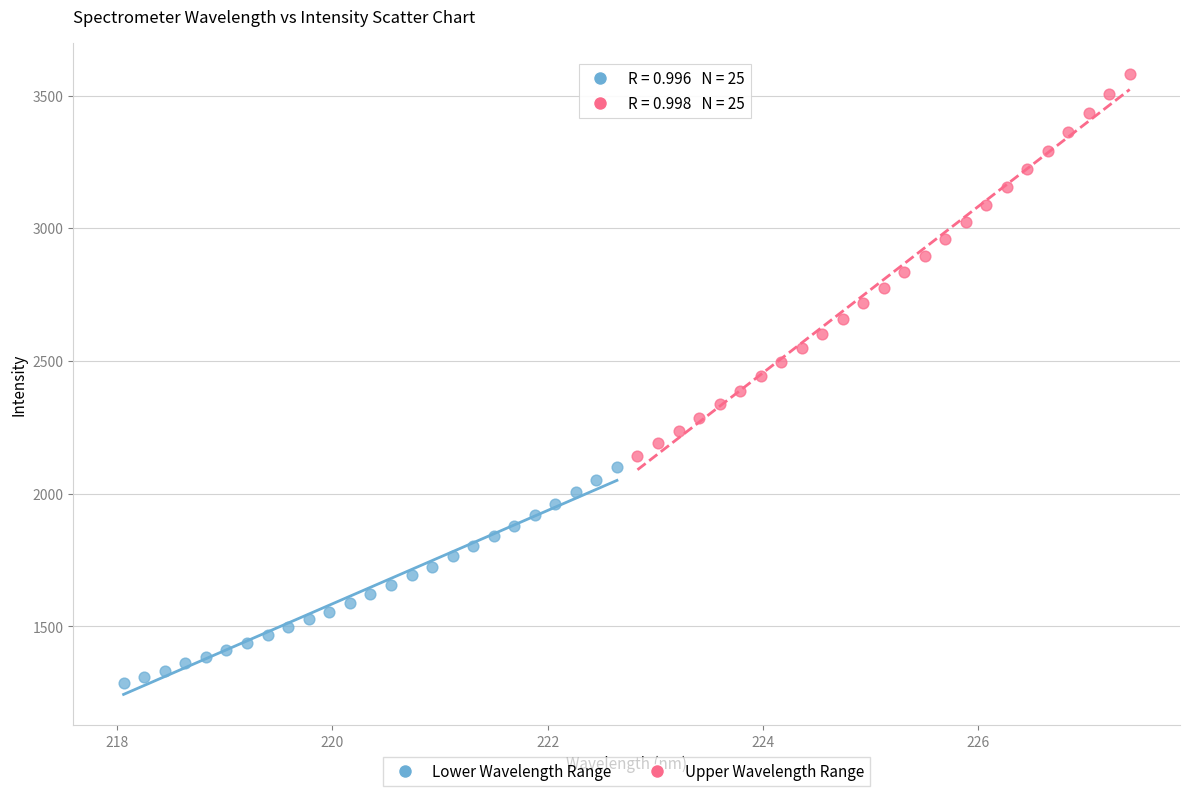

Which series contains the highest Y value?

Upper Wavelength Range